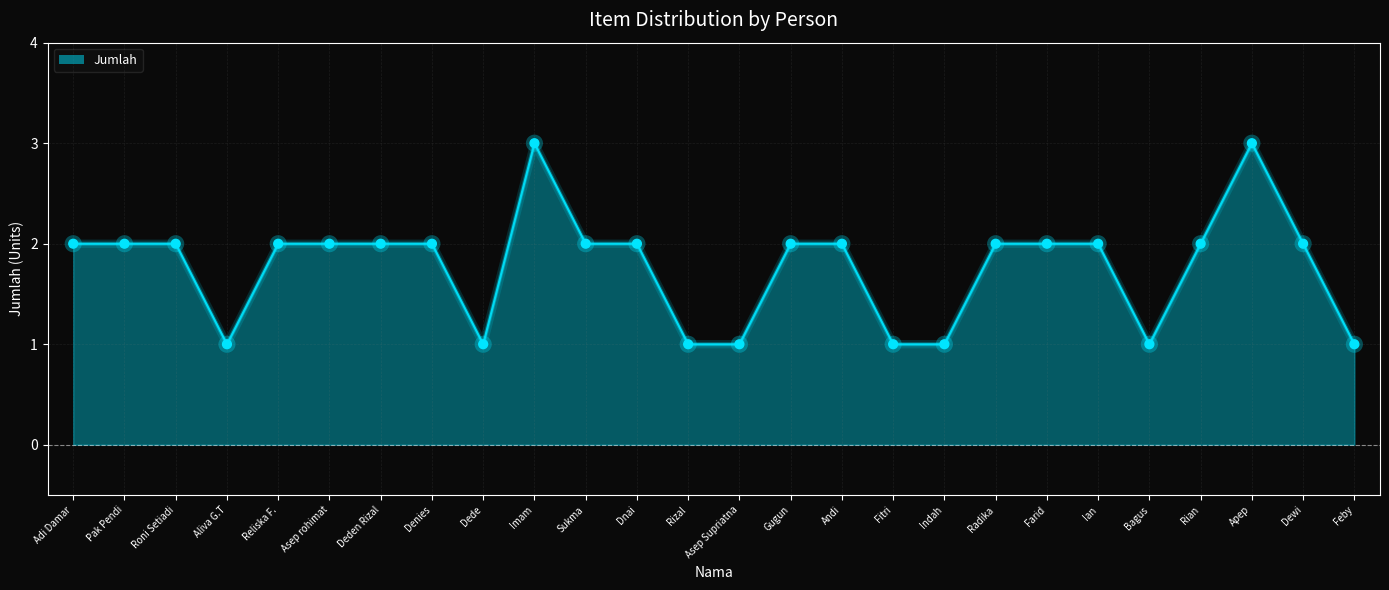

What is the ratio of the value at Sukma to the value at Asep rohimat?

1.0